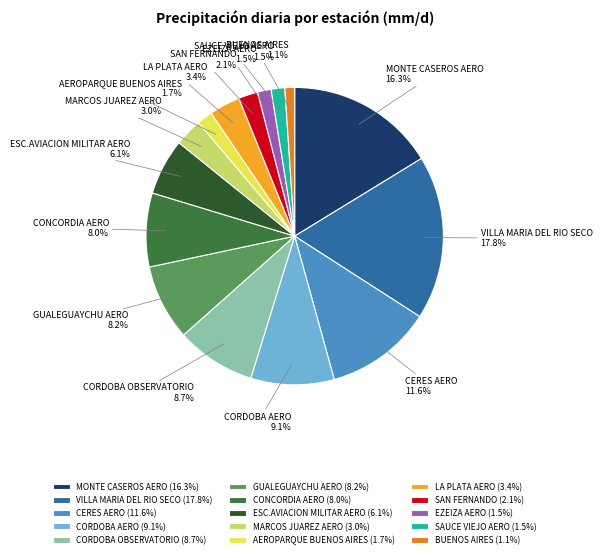

To the nearest percent, what is the average slice percentage?

7%